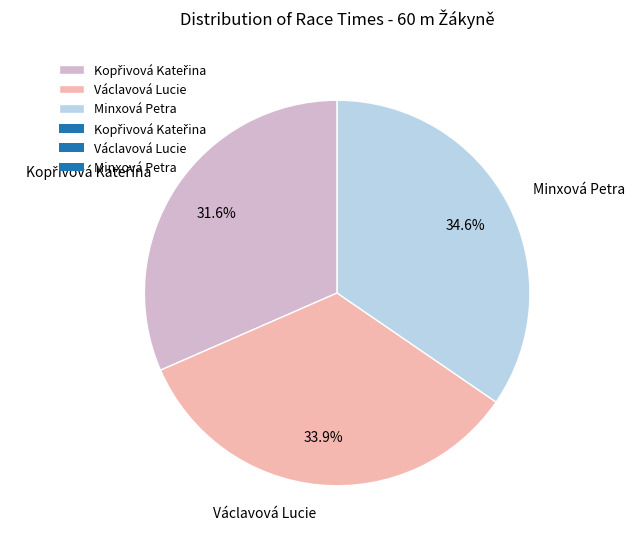

Approximately how many times larger is the value at Václavová Lucie compared to Minxová Petra?

1.0